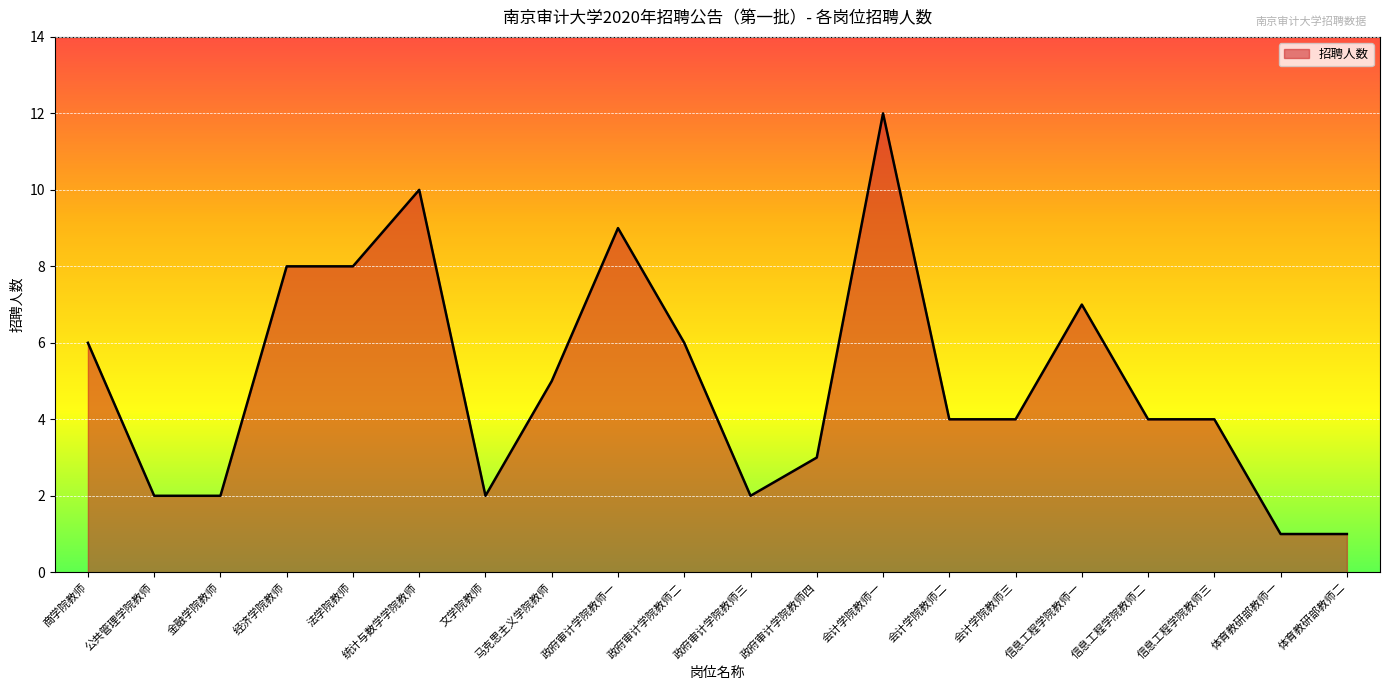

What is the ratio of the value at 金融学院教师 to the value at 公共管理学院教师?

1.0